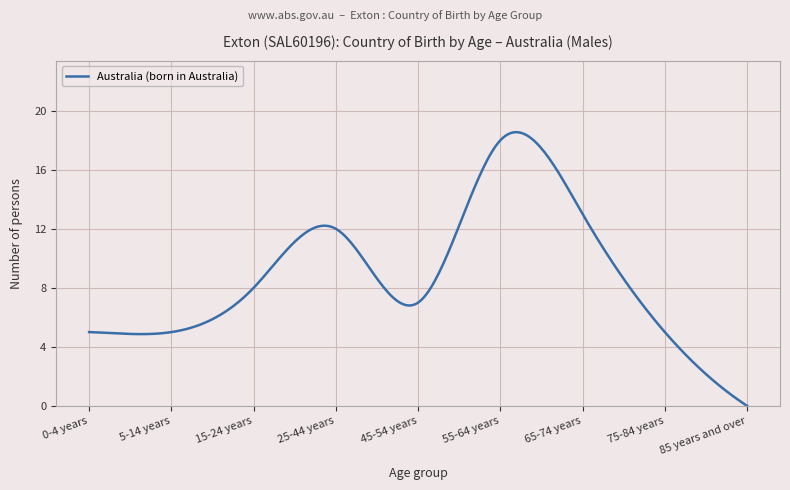

What is the maximum value shown in the chart?

18.6